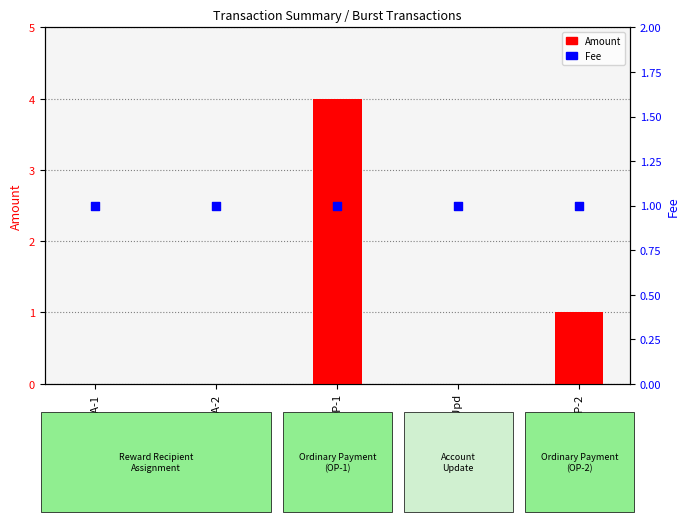

Which series contains the lowest Y value?

Amount